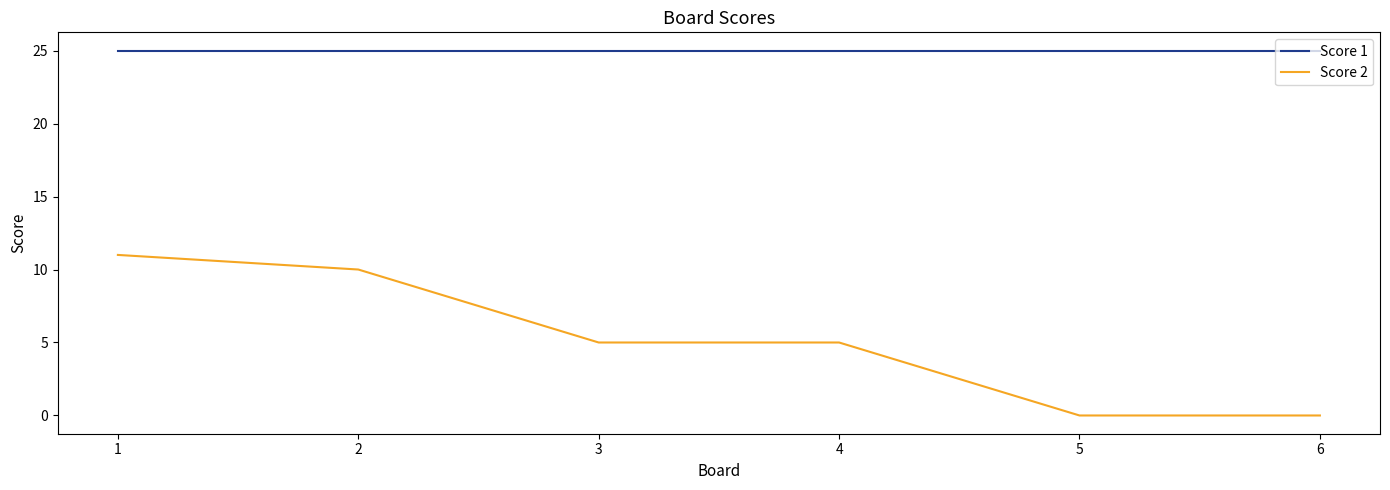

Reading left to right, list all the values displayed in this chart.

Score 1: 25	25	25	25	25	25
Score 2: 11	10	5	5	0	0